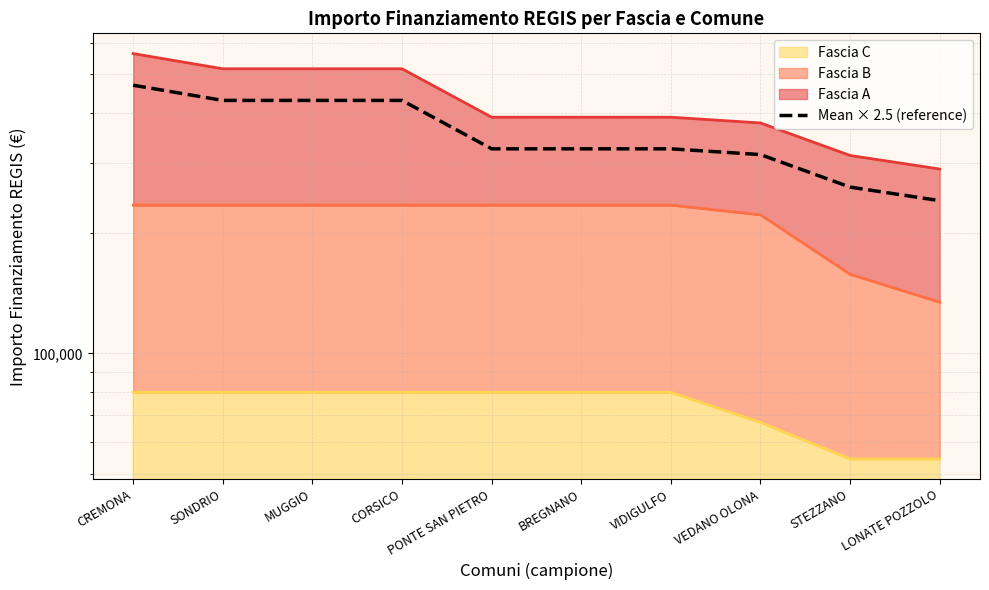

List the labels in order of value, smallest first.

LONATE POZZOLO, STEZZANO, VEDANO OLONA, PONTE SAN PIETRO, BREGNANO, VIDIGULFO, SONDRIO, MUGGIO, CORSICO, CREMONA